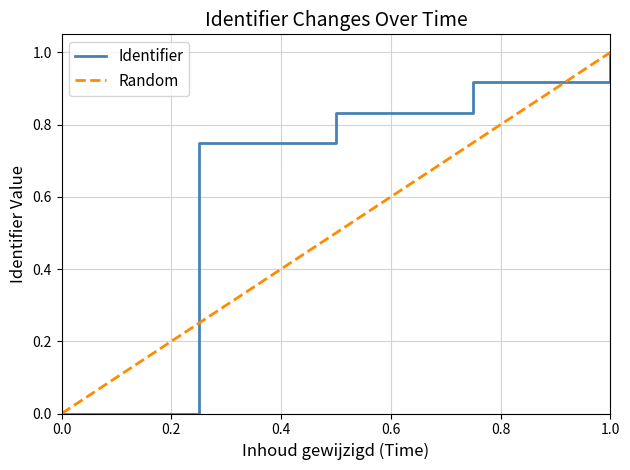

The chart shows a value of 0.8 at 2018-06-16 08:13:05. True or false?

True